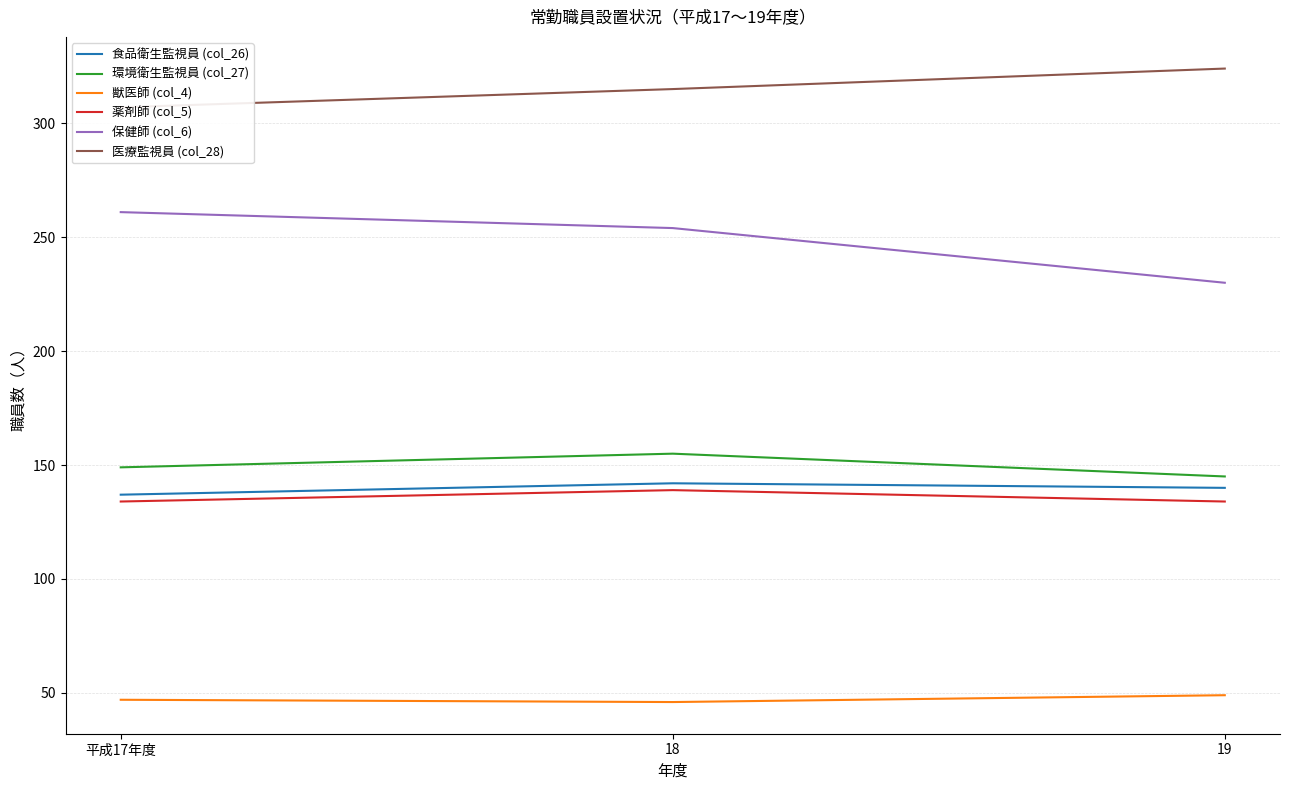

Between 18 and 19, which series saw the biggest shift?

保健師 (col_6)